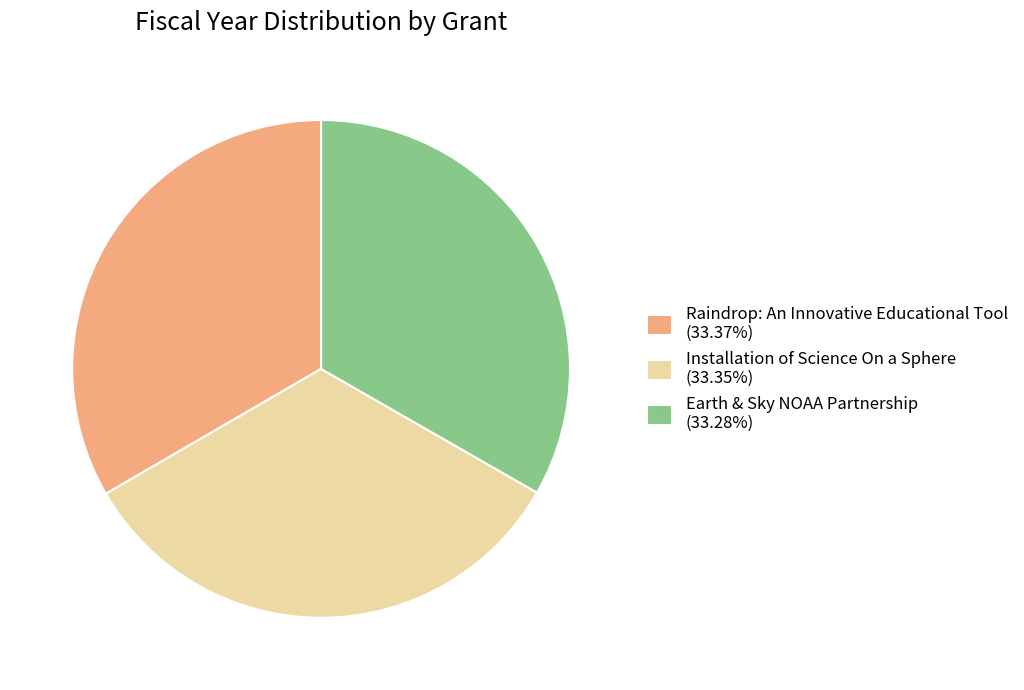

Combined, do Raindrop: An Innovative Educational Tool (33.37%) and Installation of Science On a Sphere (33.35%) account for over 50%?

Yes